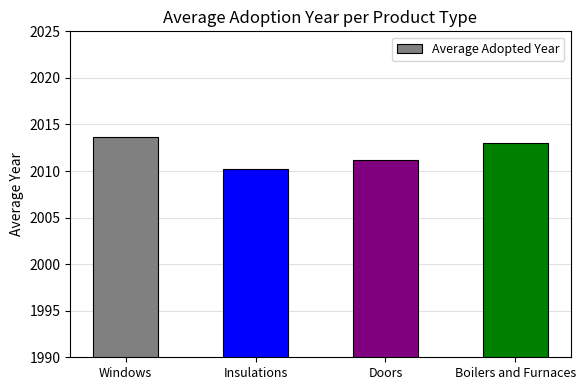

Is it true that the value at Doors is 2011.2?

True